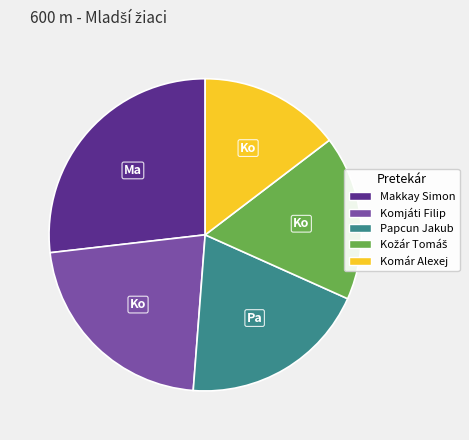

Between Makkay Simon and Papcun Jakub, which is larger?

Makkay Simon